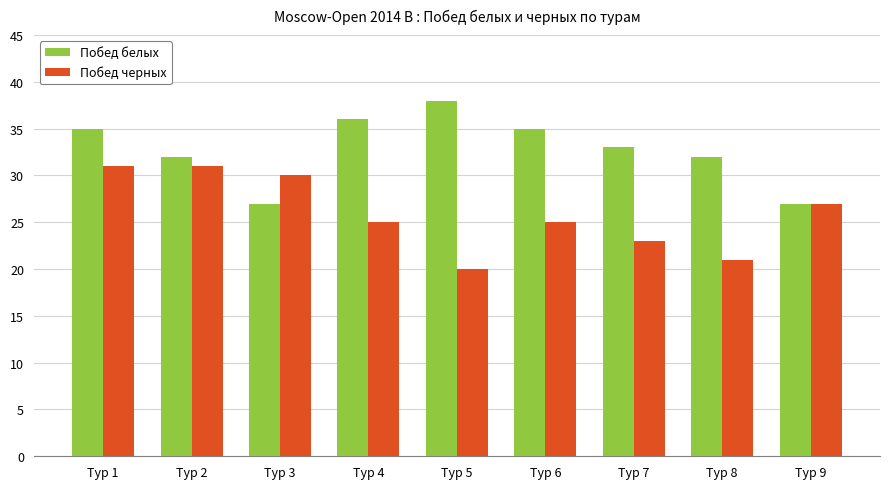

The value of Побед белых at Тур 2 is 32. True or false?

True